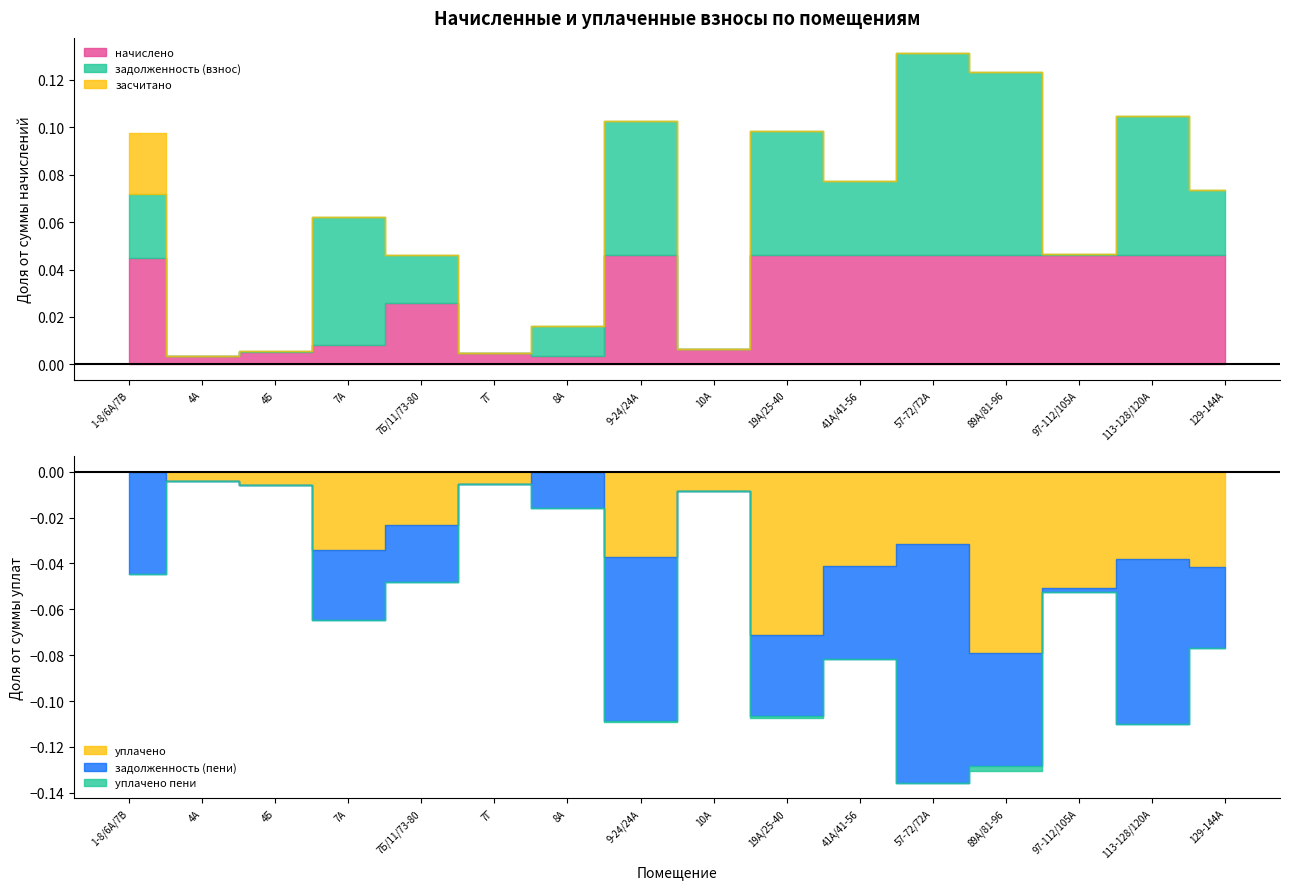

Which category has the highest value in the засчитано series?

1-8/6А/7В